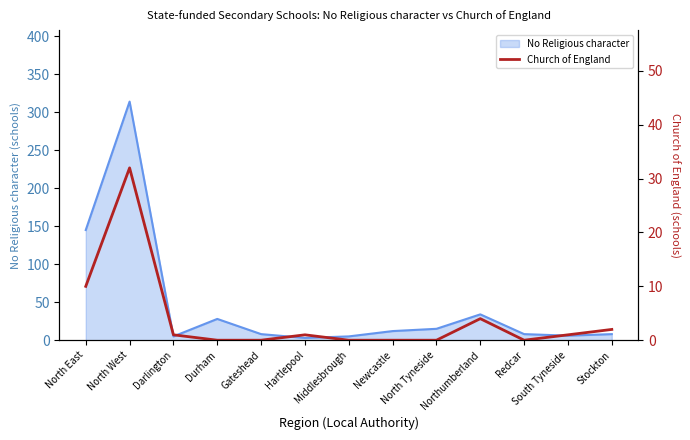

Reading right to left, what are all the values shown in this chart?

Stockton=2	South Tyneside=1	Redcar=0	Northumberland=4	North Tyneside=0	Newcastle=0	Middlesbrough=0	Hartlepool=1	Gateshead=0	Durham=0	Darlington=1	North West=32	North East=10